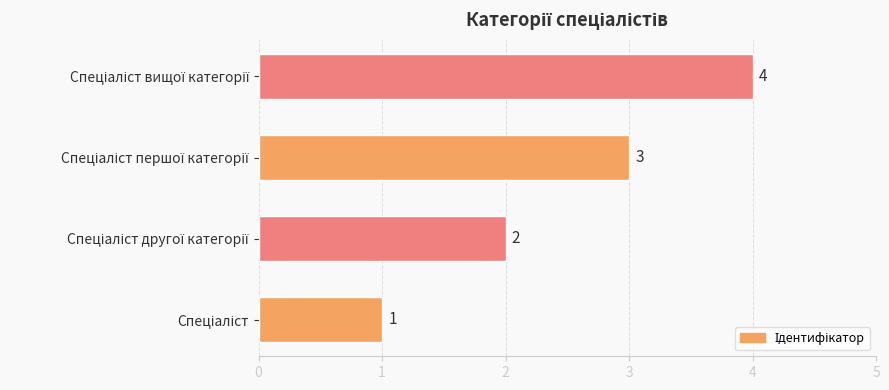

What is the maximum value shown in the chart?

4